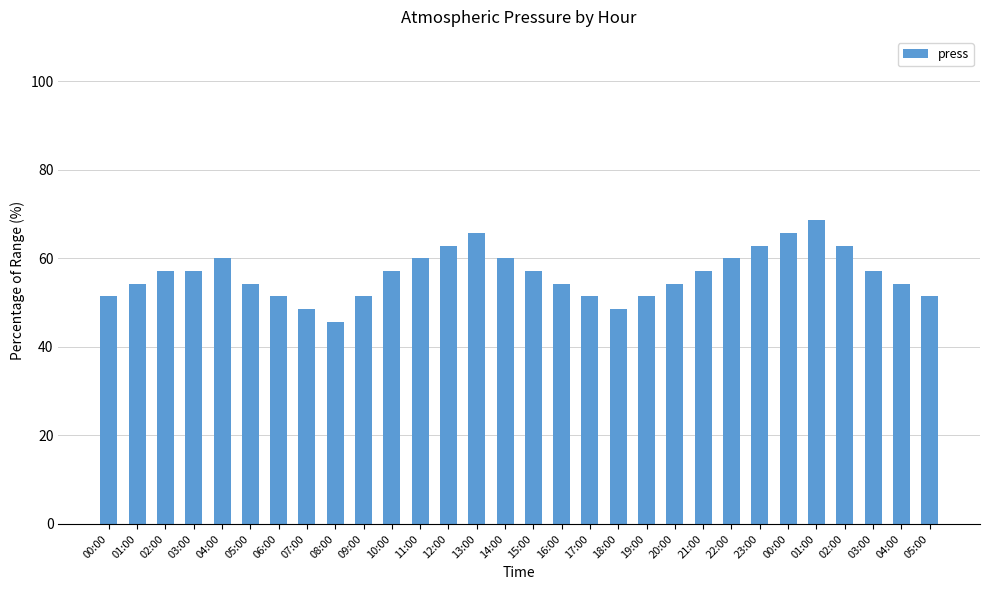

What is the minimum value shown in the chart?

45.7